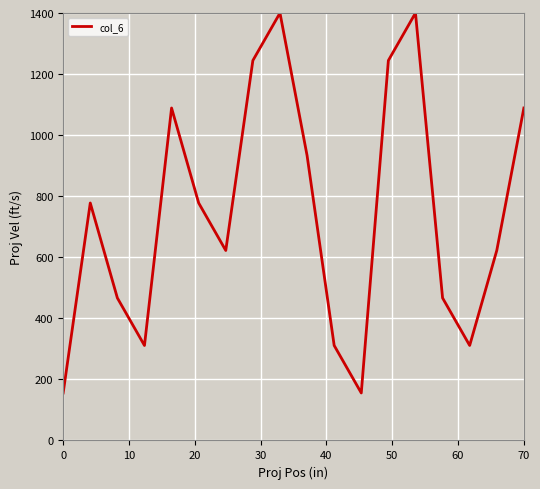

What is the difference between the maximum and minimum values?

1244.4